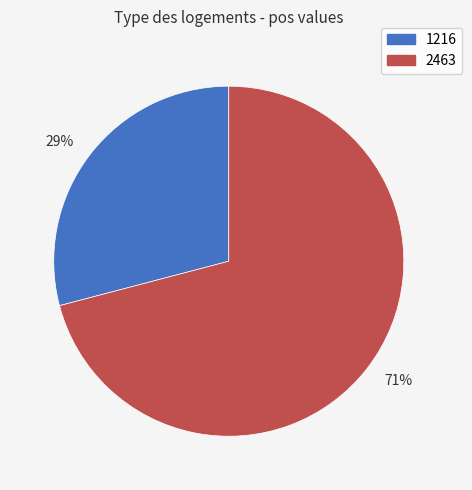

Do 2463 and 1216 together represent more than half of the pie?

Yes